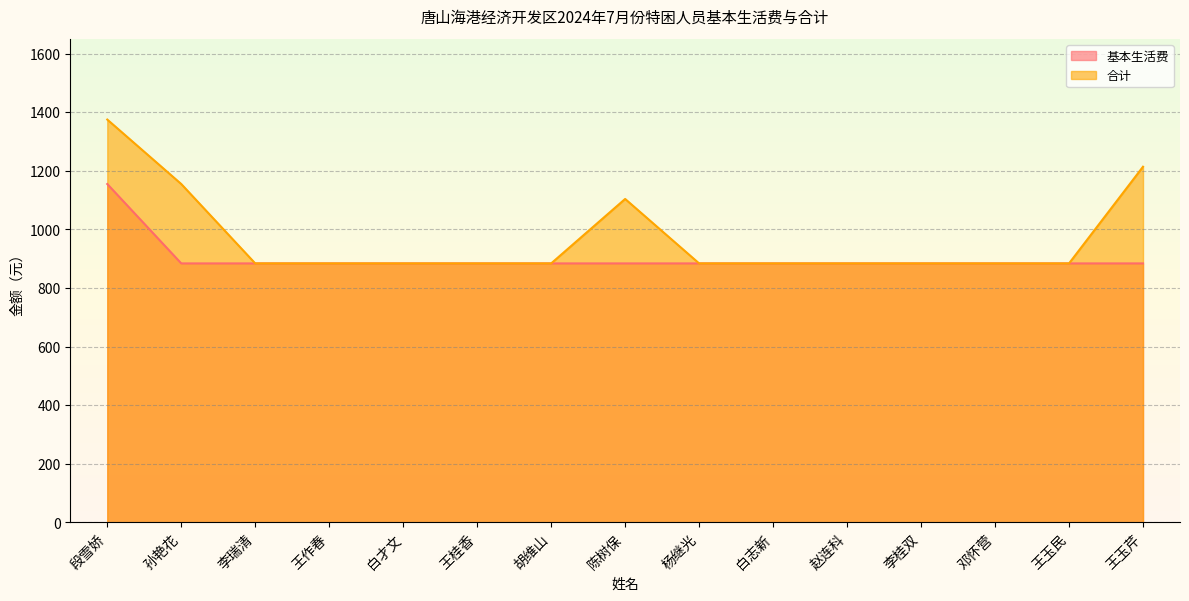

True or false: 合计 and 基本生活费 intersect in this chart.

False